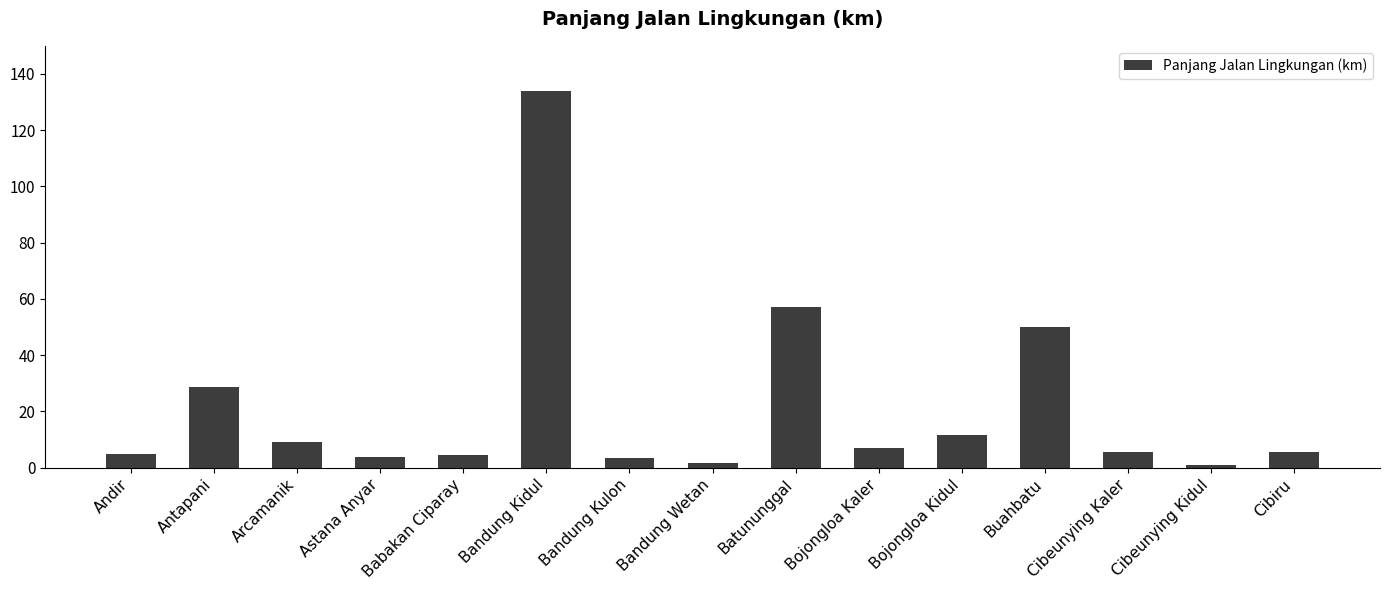

Does the chart contain stacked bars?

No